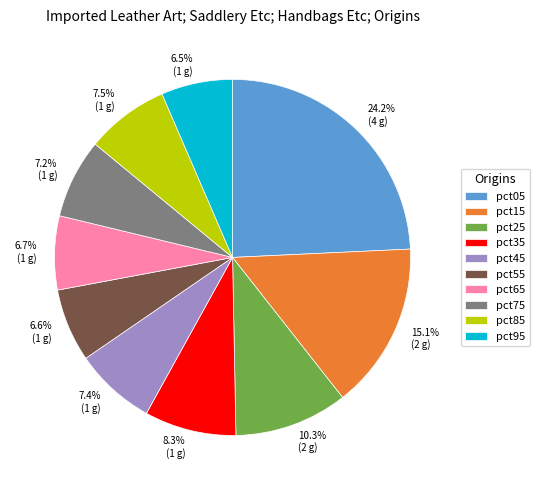

Which category has the biggest portion of the pie?

pct05